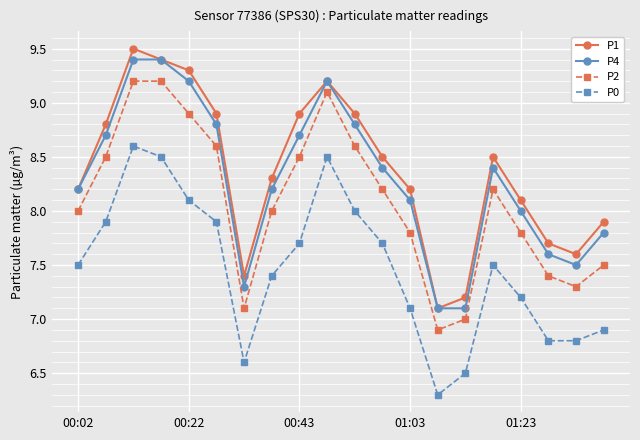

What is the minimum value shown in the chart?

6.3